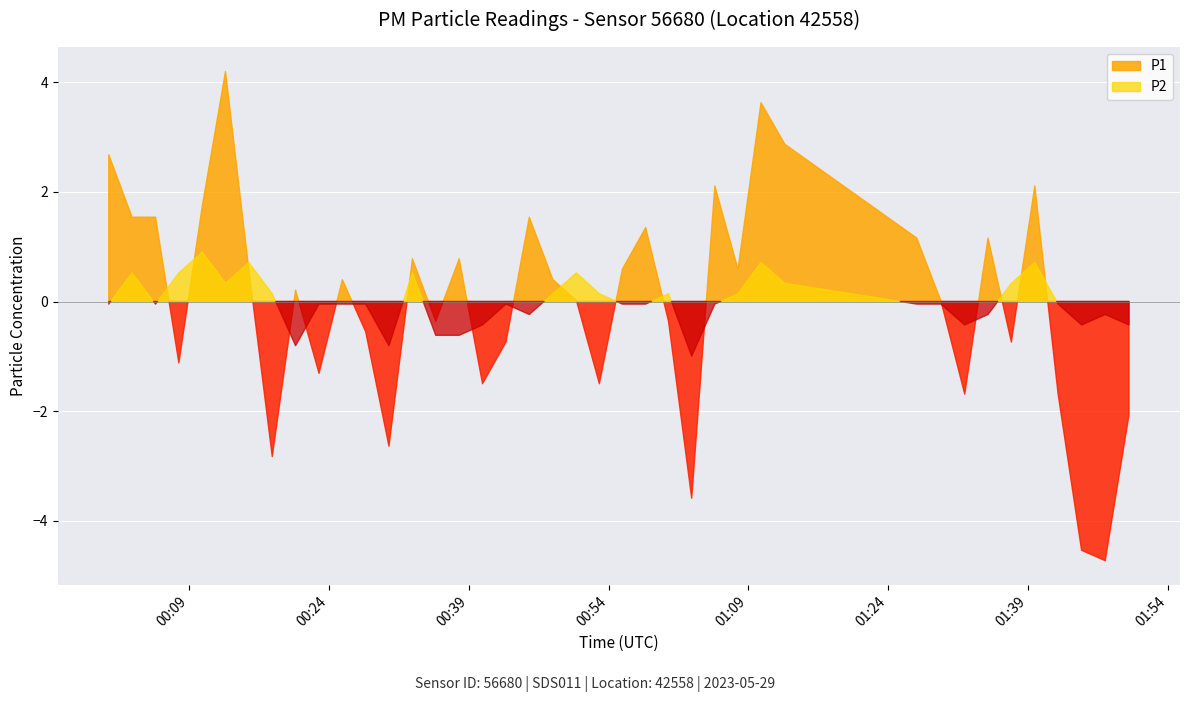

Is it true that P2 equals 10.6 at 33?

False